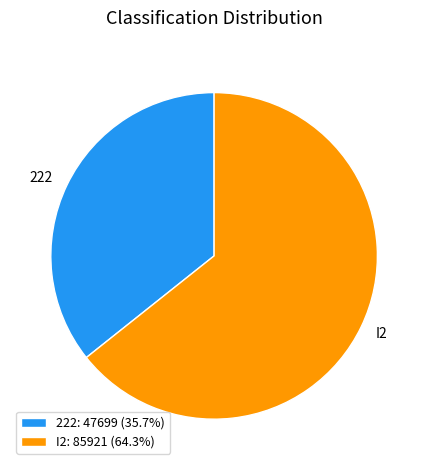

Combined, do 222: 47699 (35.7%) and I2: 85921 (64.3%) account for over 50%?

Yes